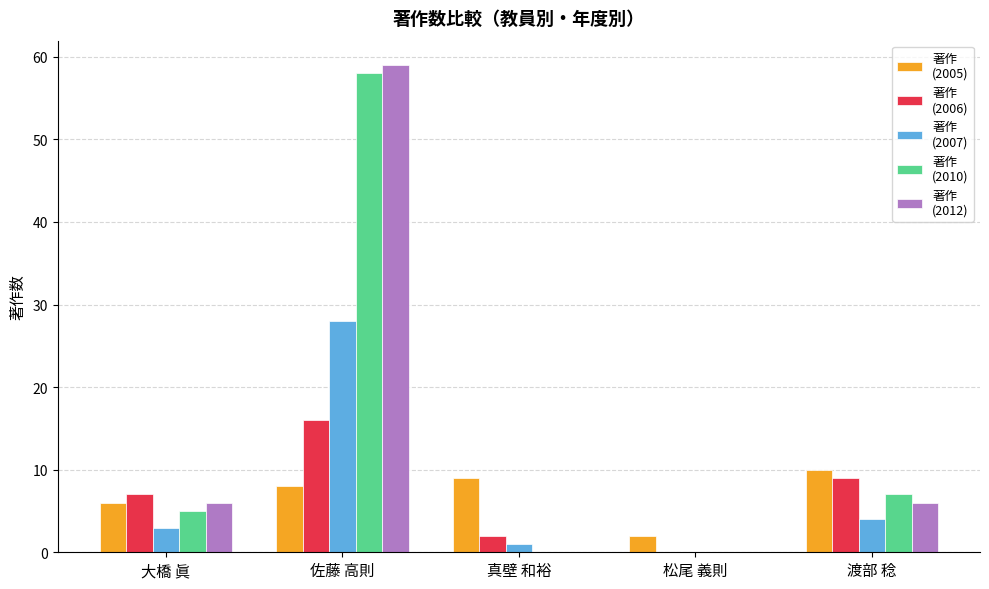

Which label corresponds to the largest value in the chart?

佐藤 高則